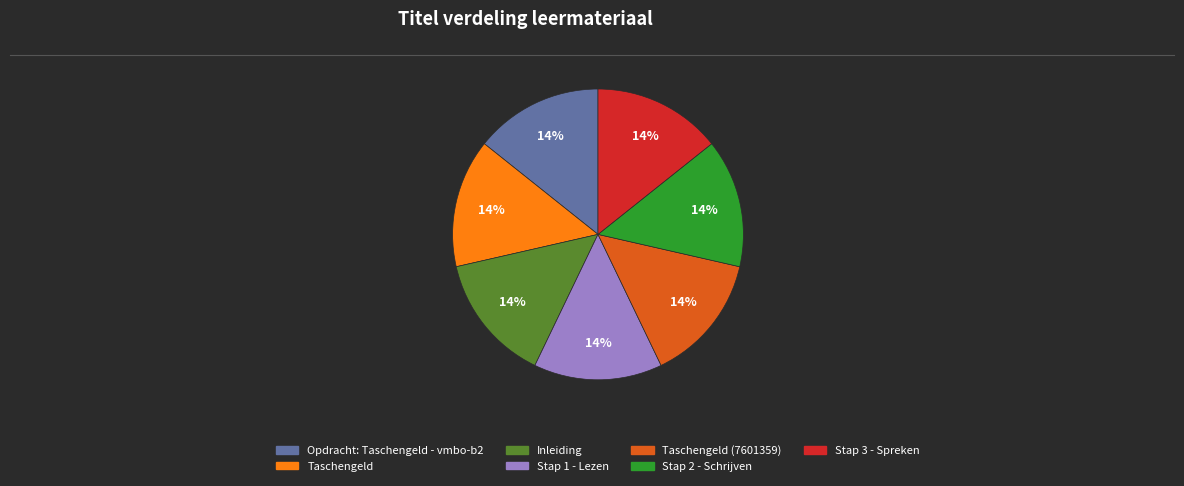

To the nearest percent, what is the average slice percentage?

14%